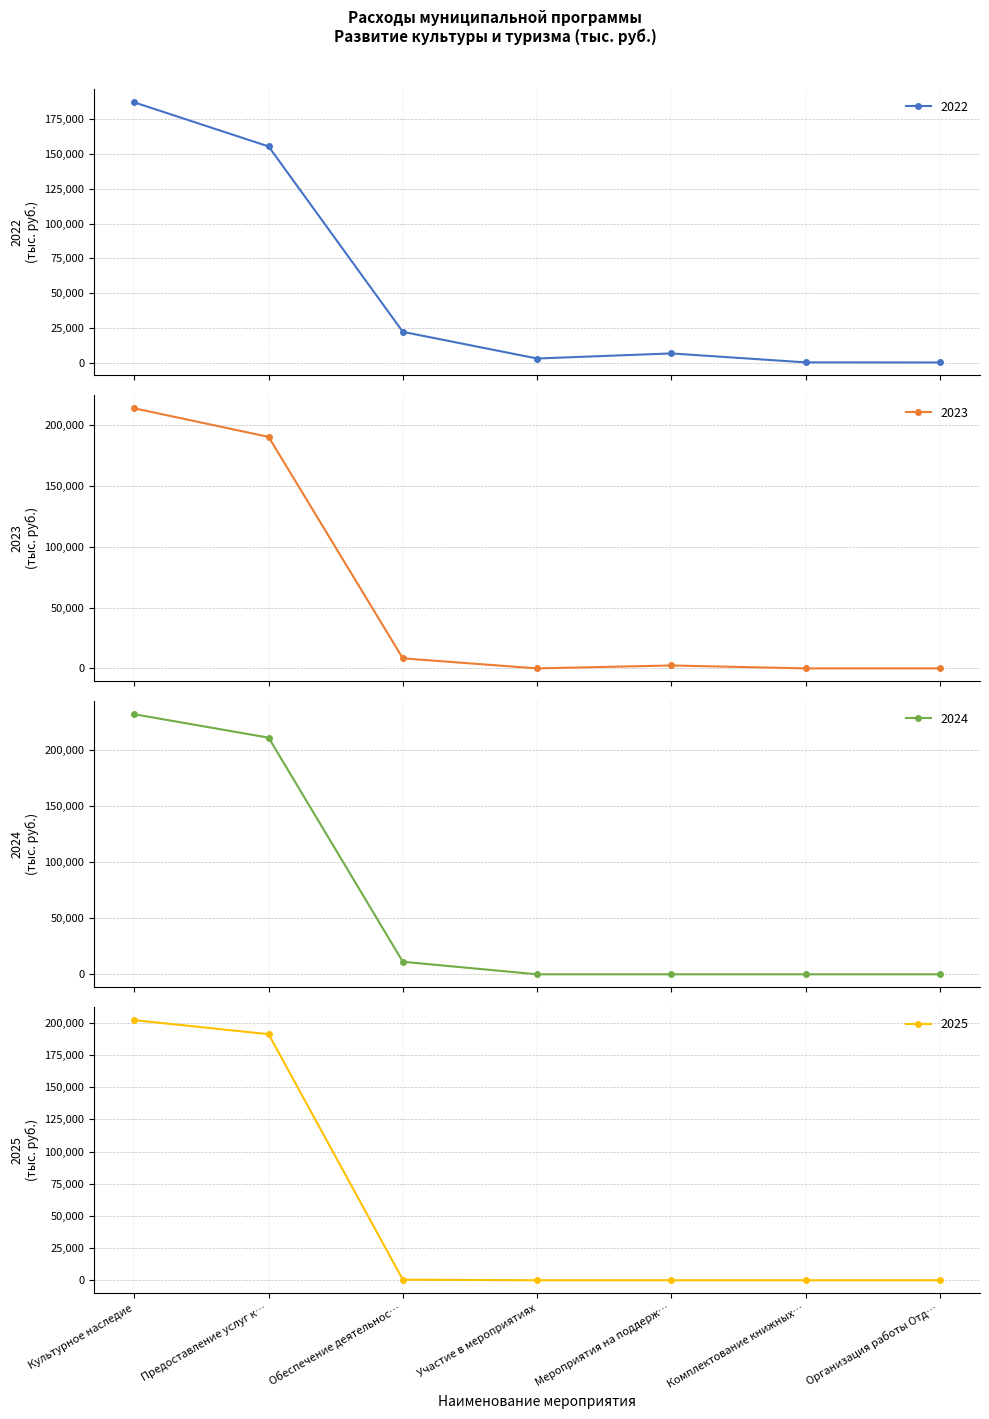

Which category has the highest value in the 2025 series?

Культурное наследие